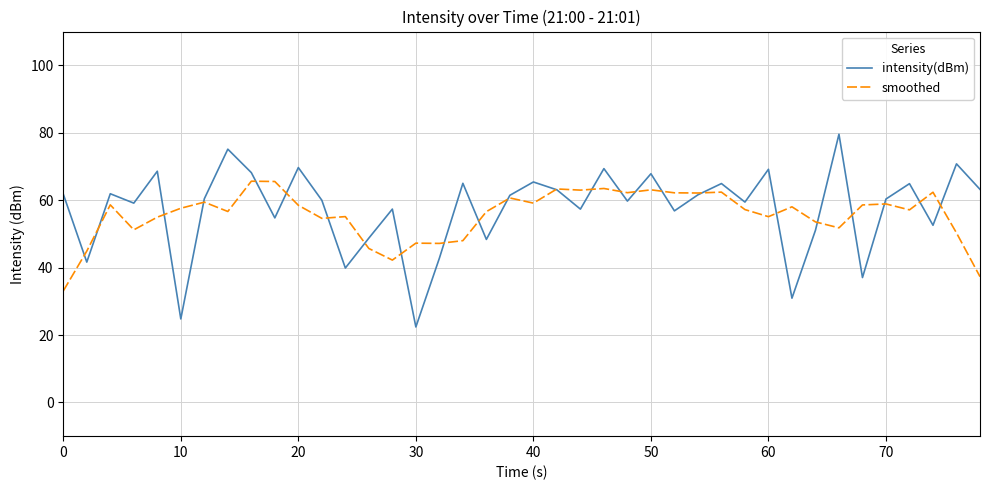

Rank the series by their maximum value, from lowest to highest.

smoothed, intensity(dBm)